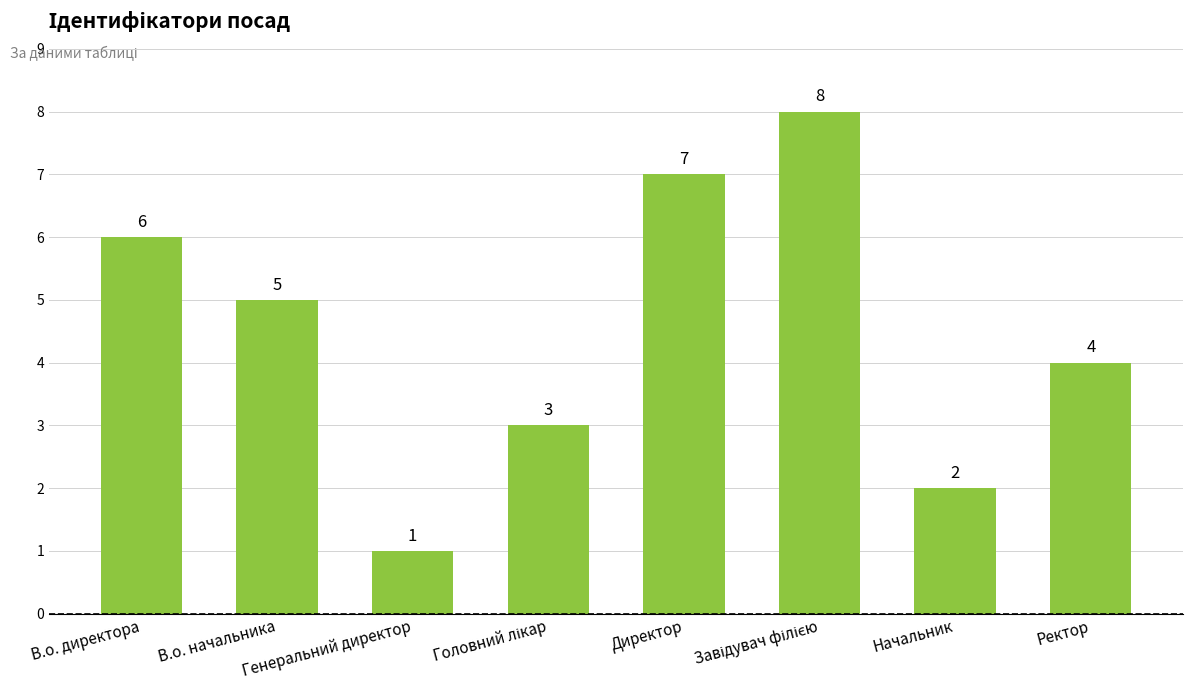

What is the greatest value displayed?

8